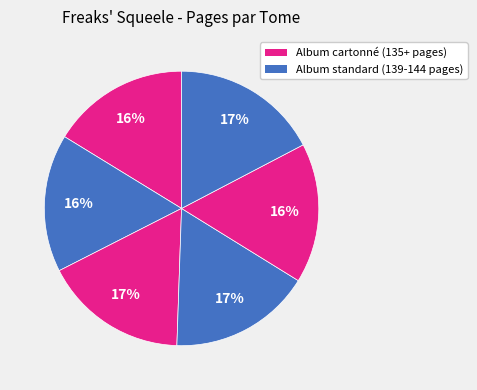

How many segments does this pie chart have?

6